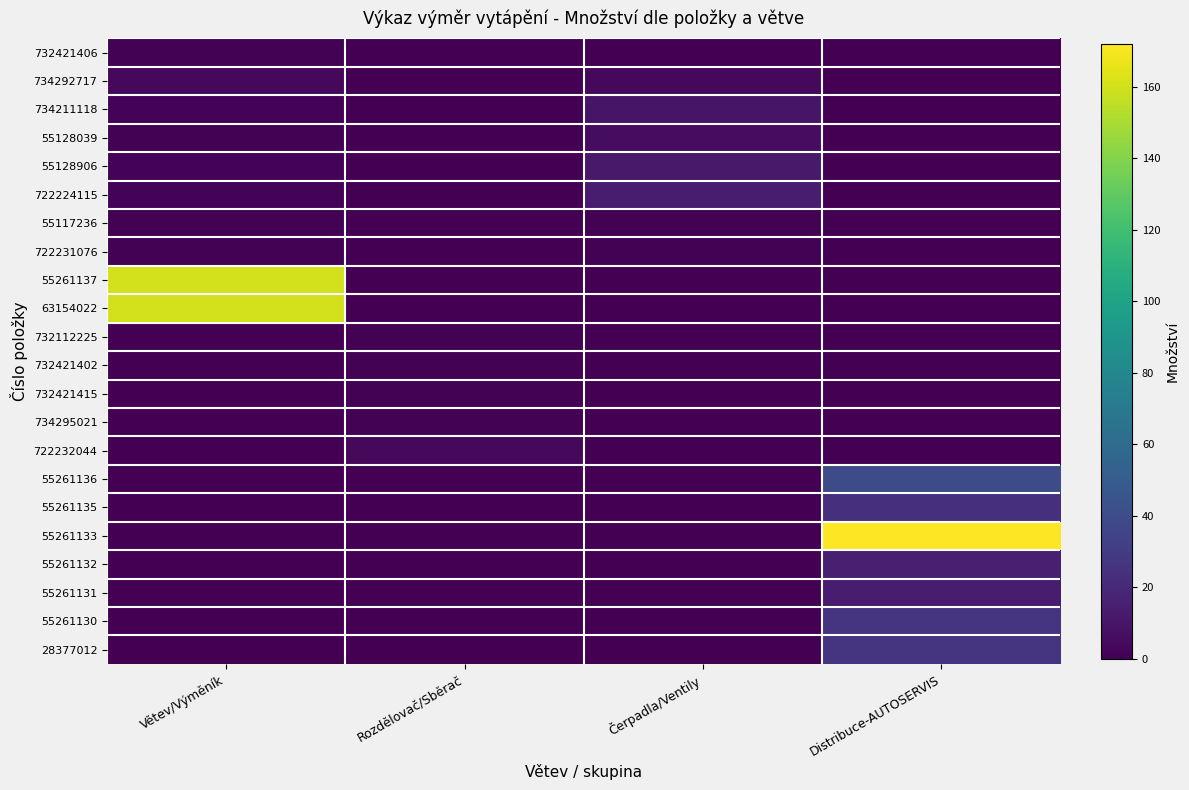

What is the total value across all series at Větev/Výměník?

334